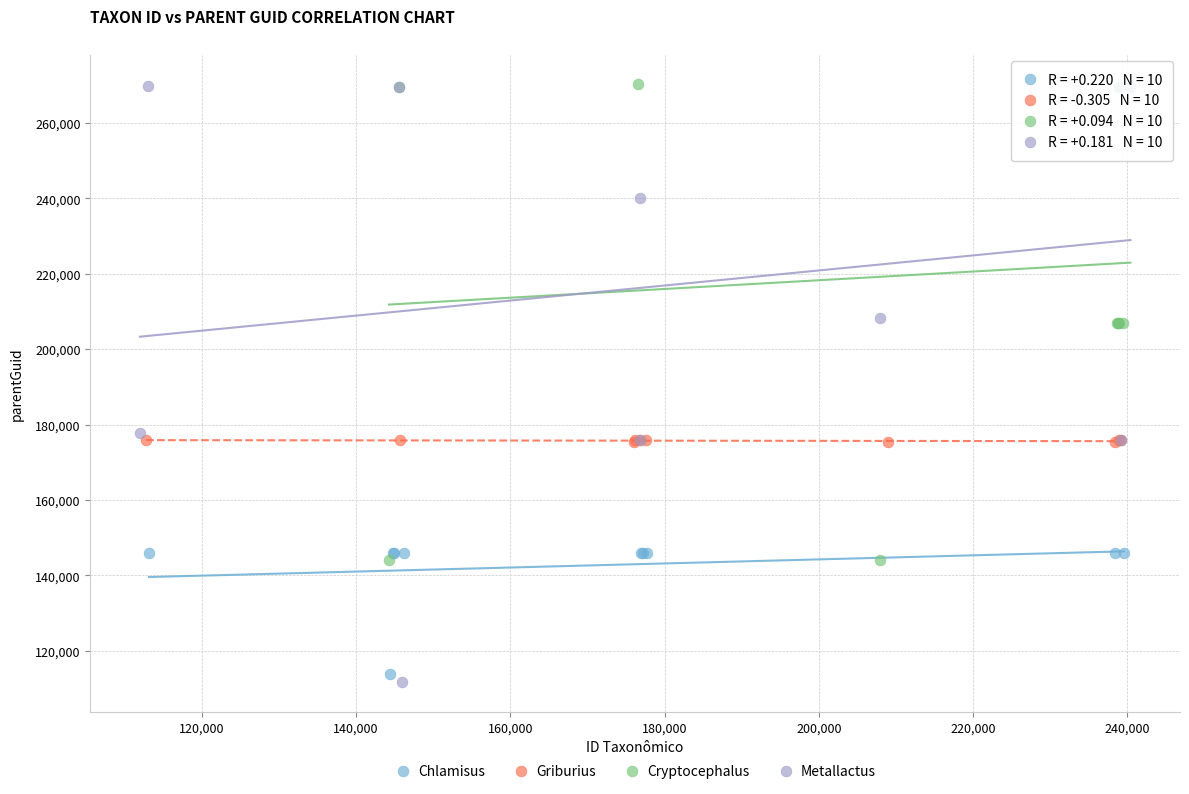

Which series has the largest Y range (max minus min)?

Metallactus